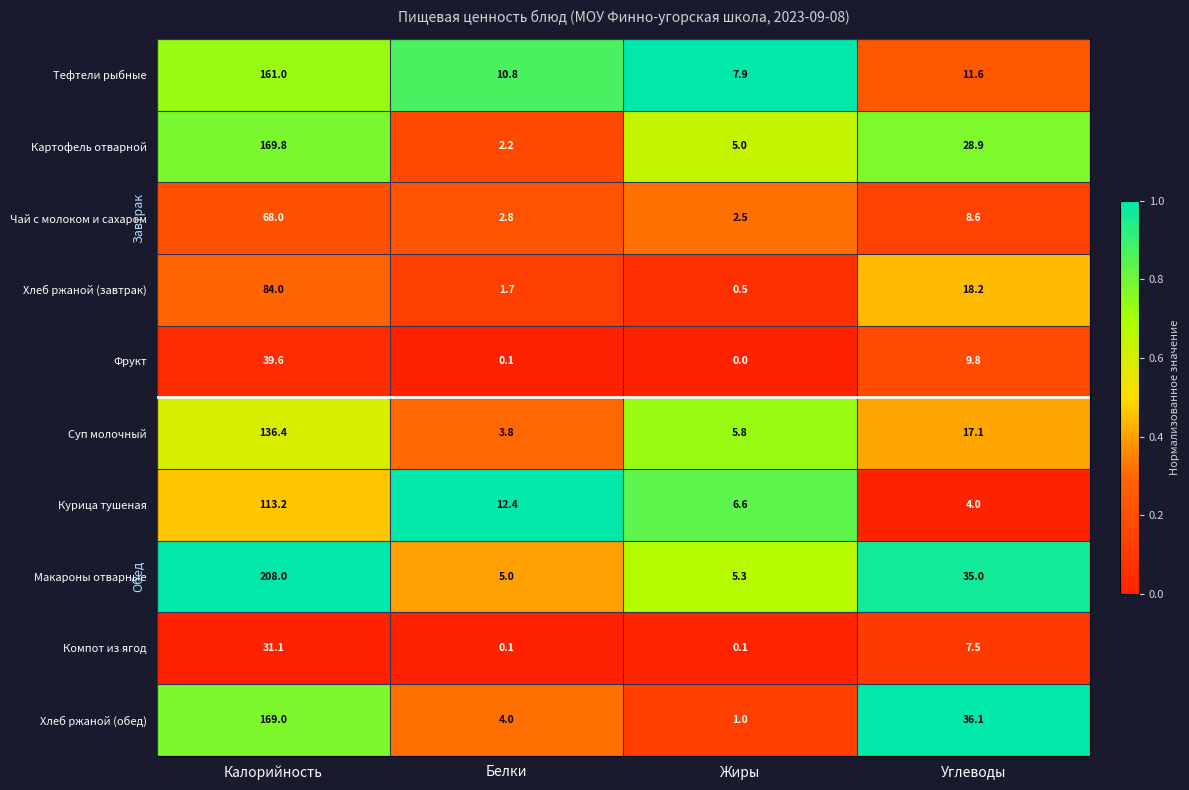

Rank the series by their maximum value, from highest to lowest.

Макароны отварные, Картофель отварной, Хлеб ржаной (обед), Тефтели рыбные, Суп молочный, Курица тушеная, Хлеб ржаной (завтрак), Чай с молоком и сахаром, Фрукт, Компот из ягод